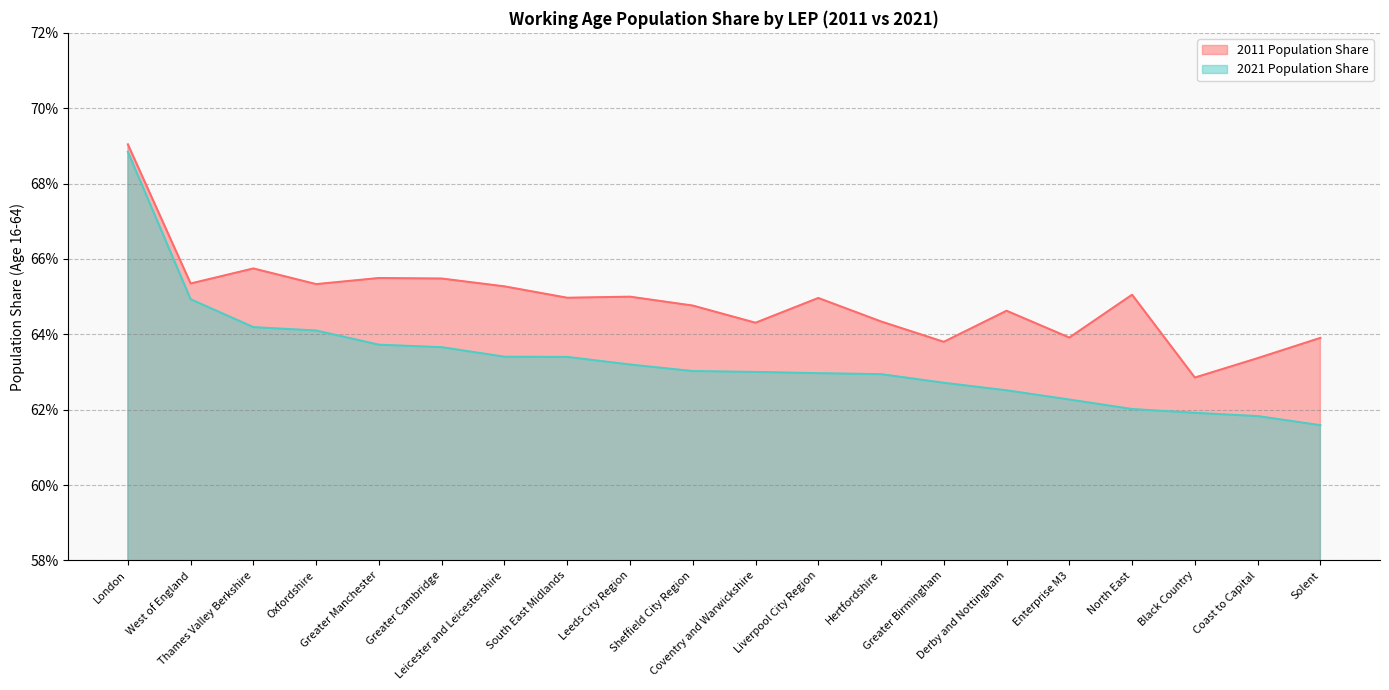

At which category is the sum across all series the highest?

London